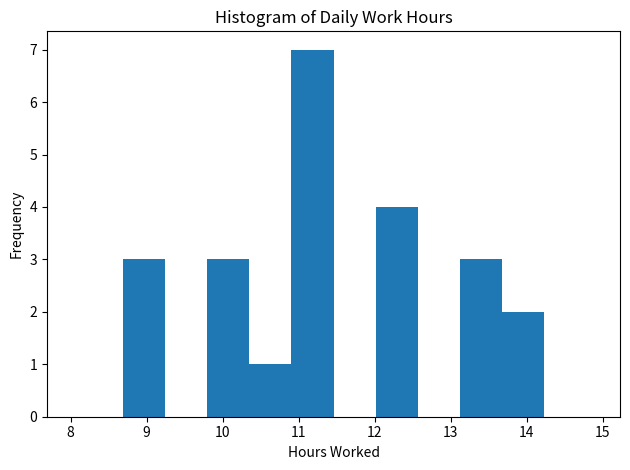

Reading left to right, list every bar in this chart as the range it spans on the x-axis followed by its height. Neither the bar edges nor the heights are printed on the chart, so give them approximately, as read against the axes.

8.7 to 9.2: 3
9.2 to 9.8: 0
9.8 to 10.4: 3
10.4 to 10.9: 1
10.9 to 11.5: 7
11.5 to 12.0: 0
12.0 to 12.6: 4
12.6 to 13.1: 0
13.1 to 13.7: 3
13.7 to 14.2: 2